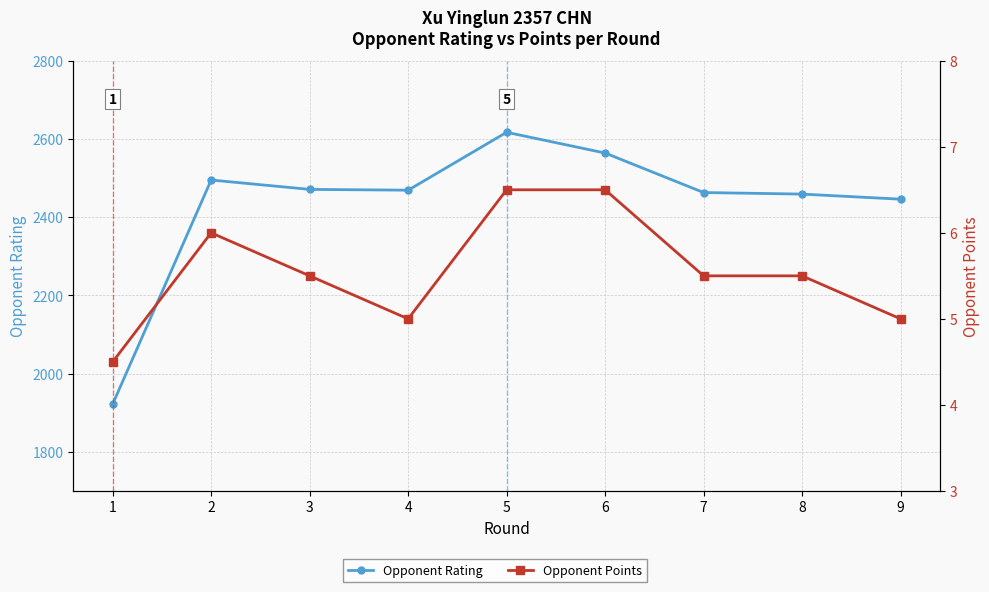

True or false: Opponent Points and Opponent Rating intersect in this chart.

False